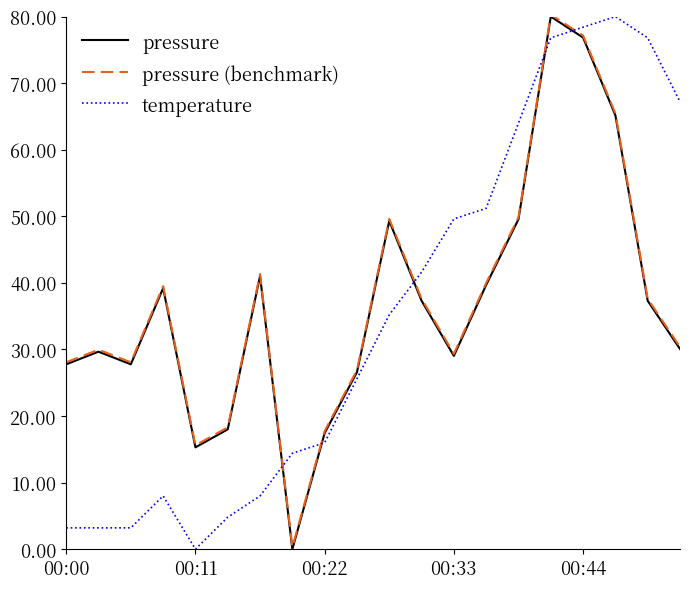

True or false: temperature and pressure intersect in this chart.

True